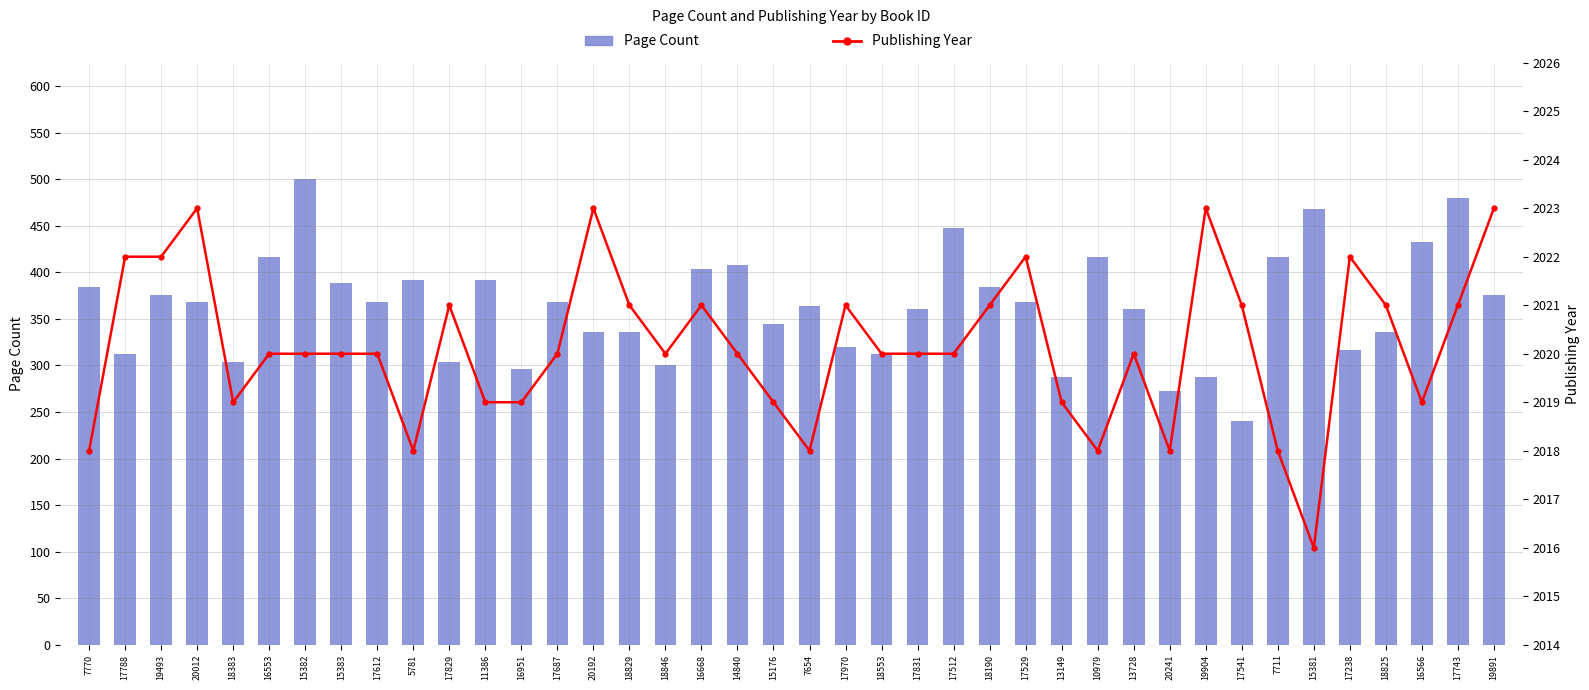

What is the difference between the maximum and minimum values in the Publishing Year series?

7